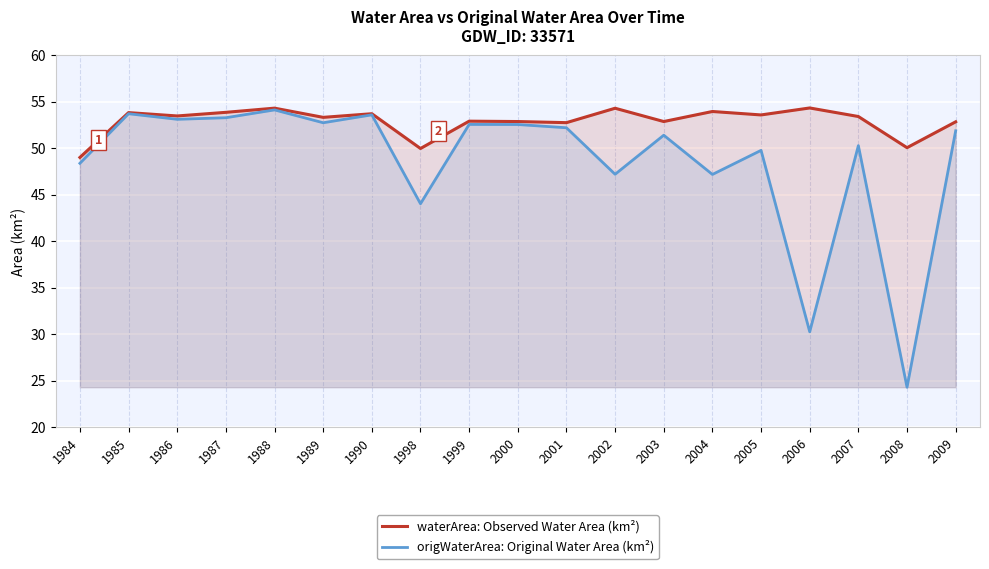

True or false: waterArea: Observed Water Area (km²) has a value of 52.9 at 1999.

True